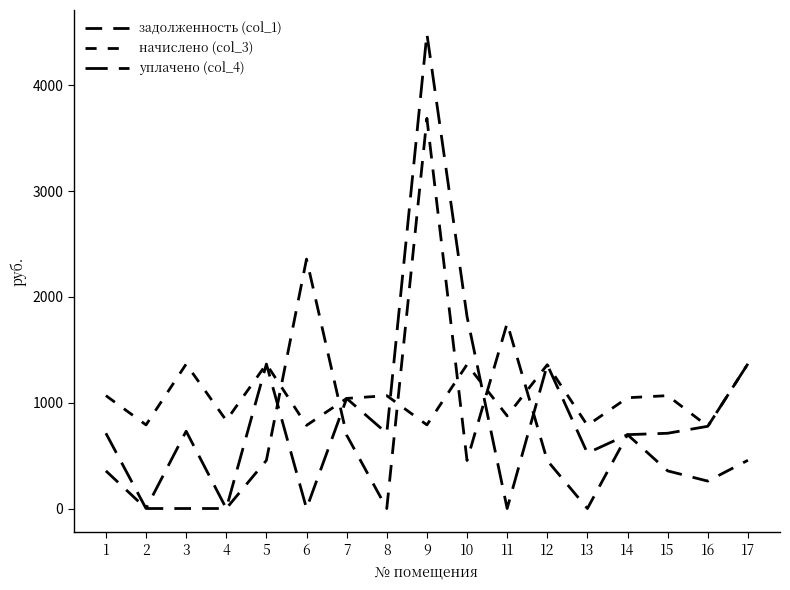

Which category has the highest value across all series?

9